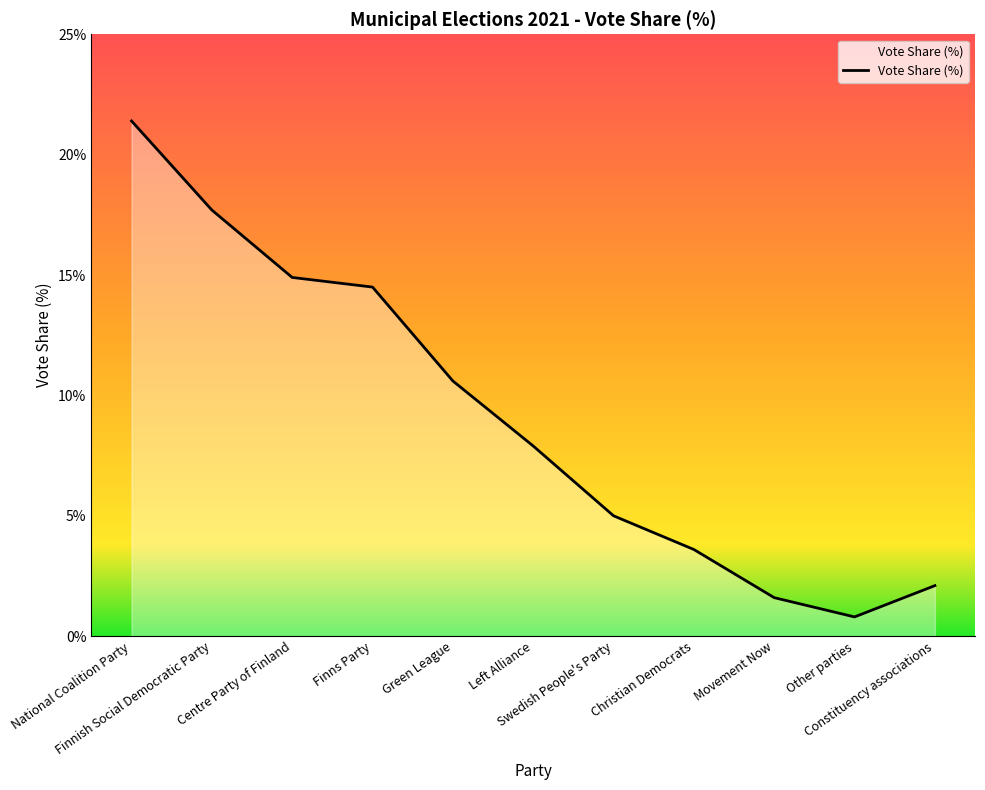

What is the sum of all values?

100.1